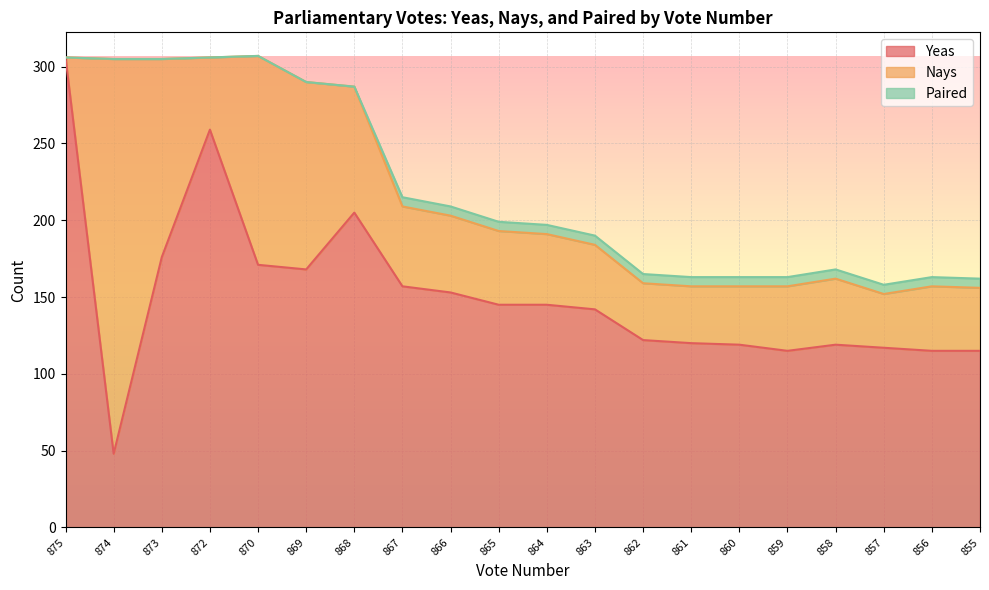

Which series changed the most between 873 and 859?

Nays